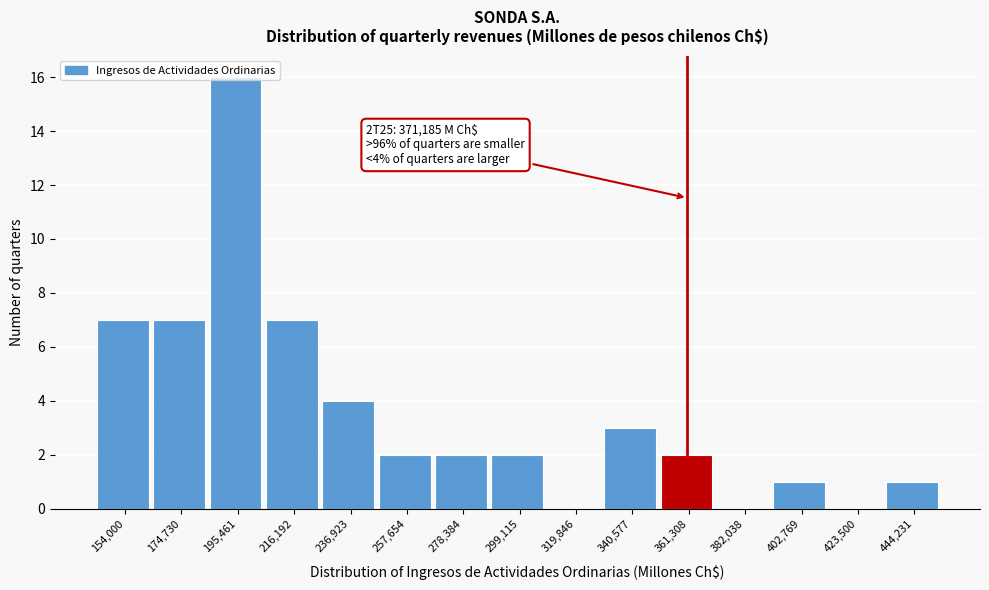

Which has a higher value, 361,308 or 174,730?

174,730